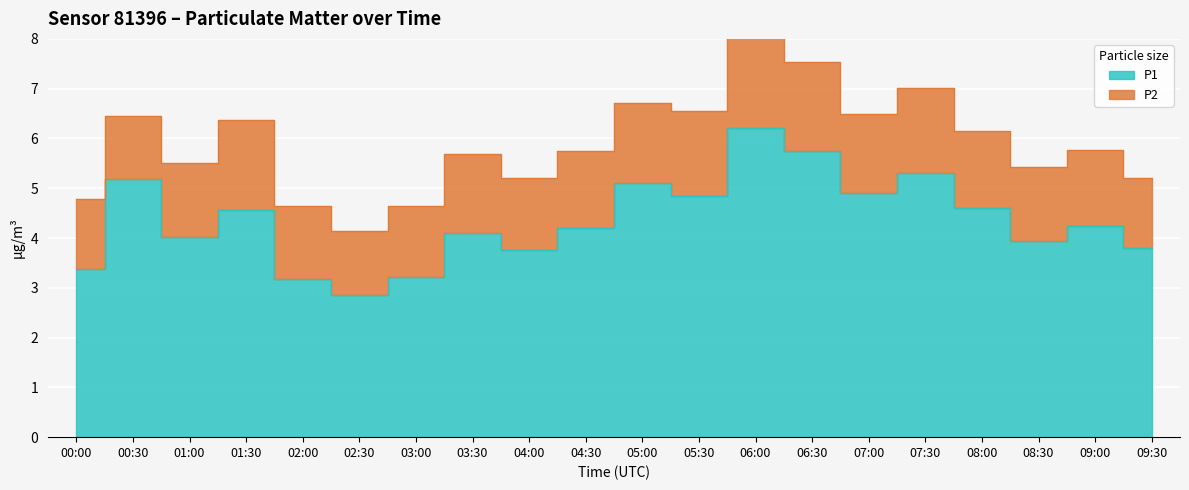

How many interior local peaks (higher than both neighbors) does the data have?

7